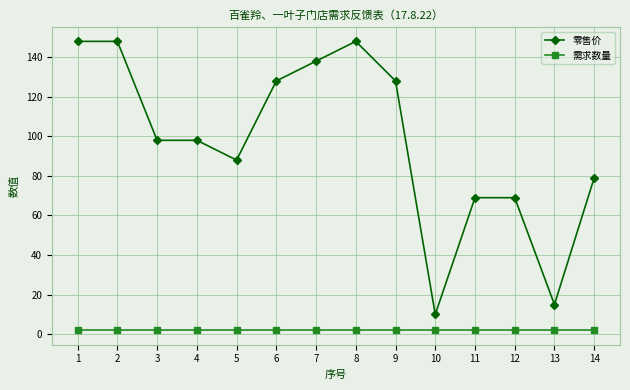

What is the maximum value shown in the chart?

148